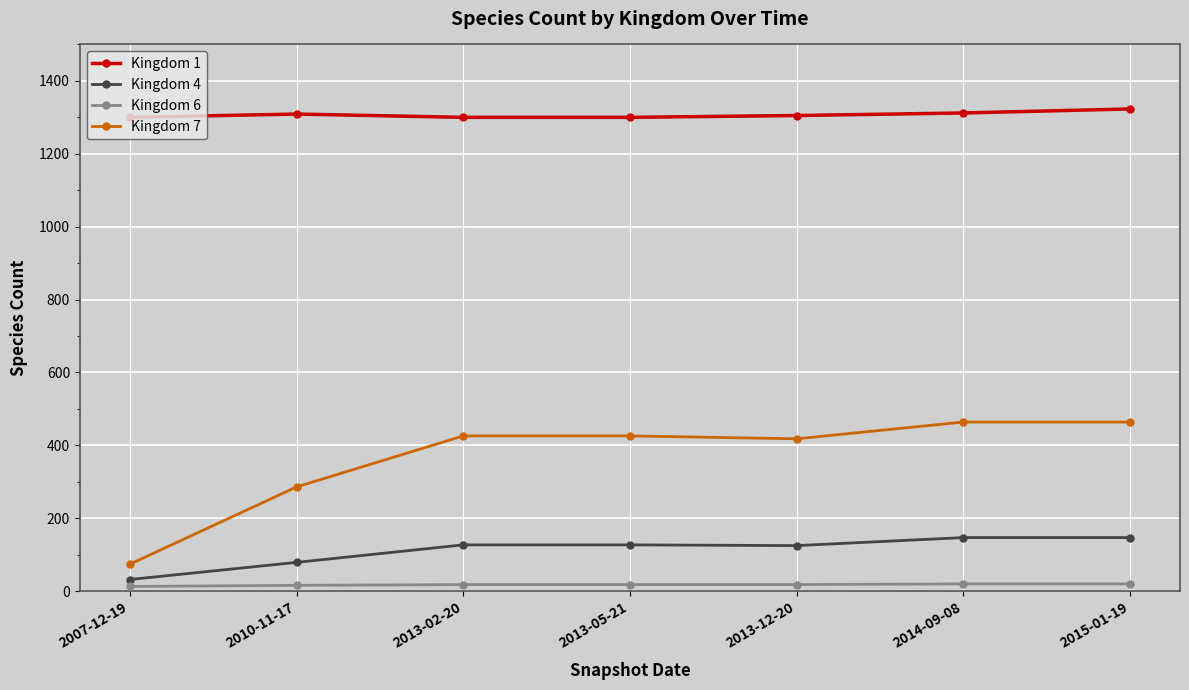

Rank the series by their maximum value, from highest to lowest.

Kingdom 1, Kingdom 7, Kingdom 4, Kingdom 6